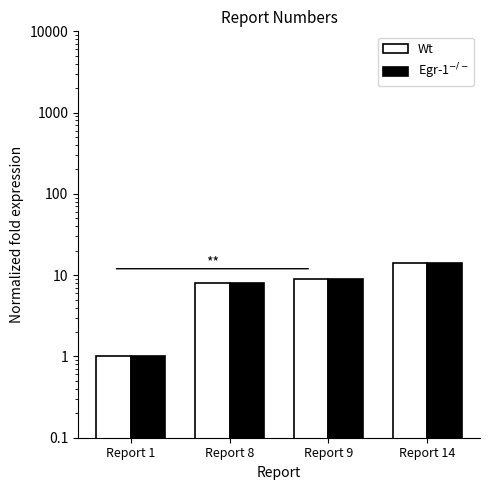

How many values in the Egr-1$^{-/-}$ series are below 9?

2